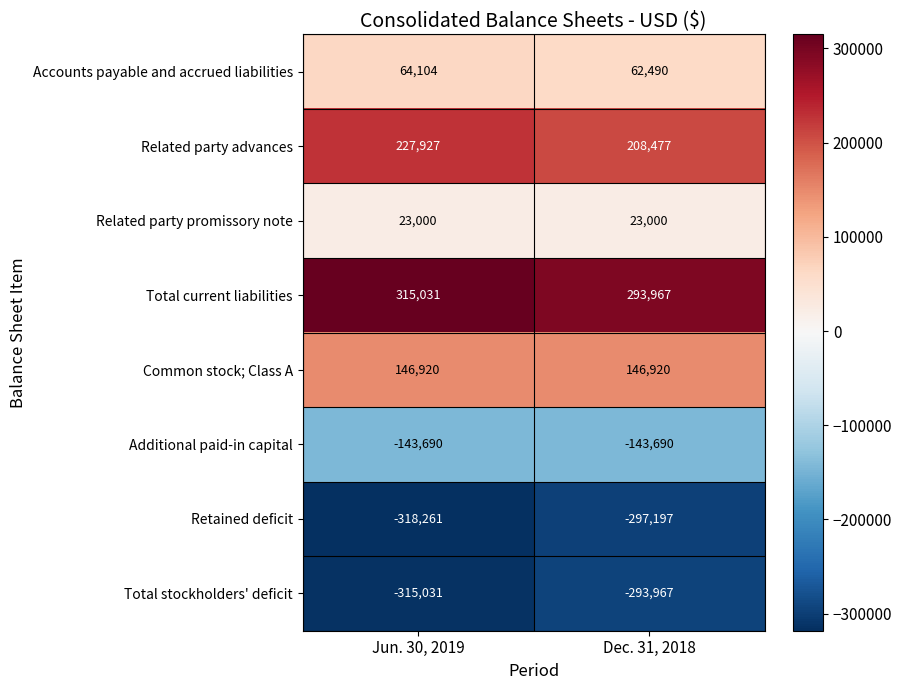

Reading left to right, what are all the values shown in this chart?

Accounts payable and accrued liabilities: 64104	62490
Related party advances: 227927	208477
Related party promissory note: 23000	23000
Total current liabilities: 315031	293967
Common stock; Class A: 146920	146920
Additional paid-in capital: -143690	-143690
Retained deficit: -318261	-297197
Total stockholders' deficit: -315031	-293967